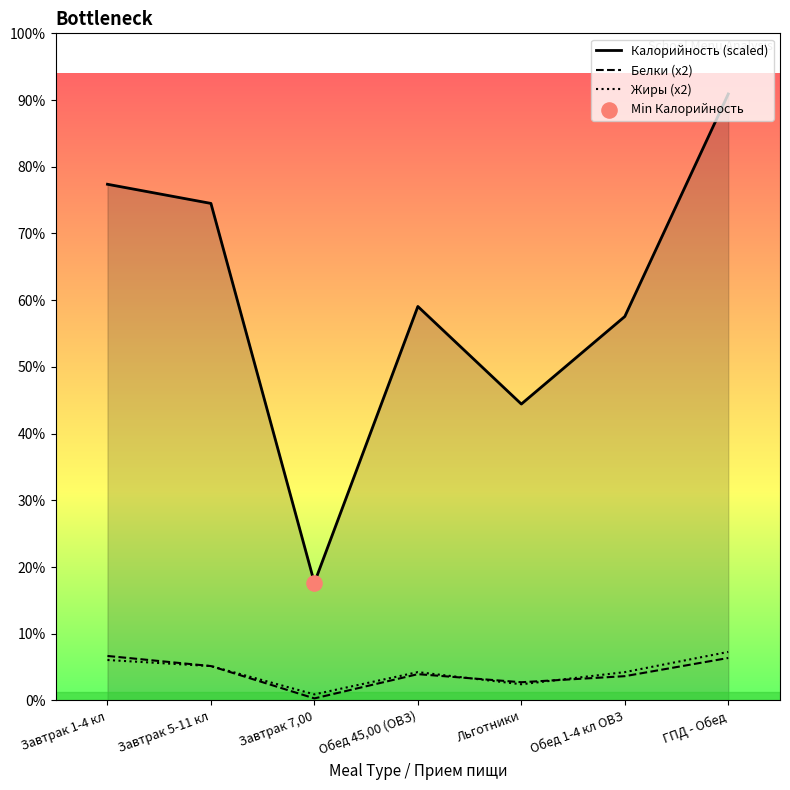

Which series has the largest total across all categories?

Калорийность (scaled)